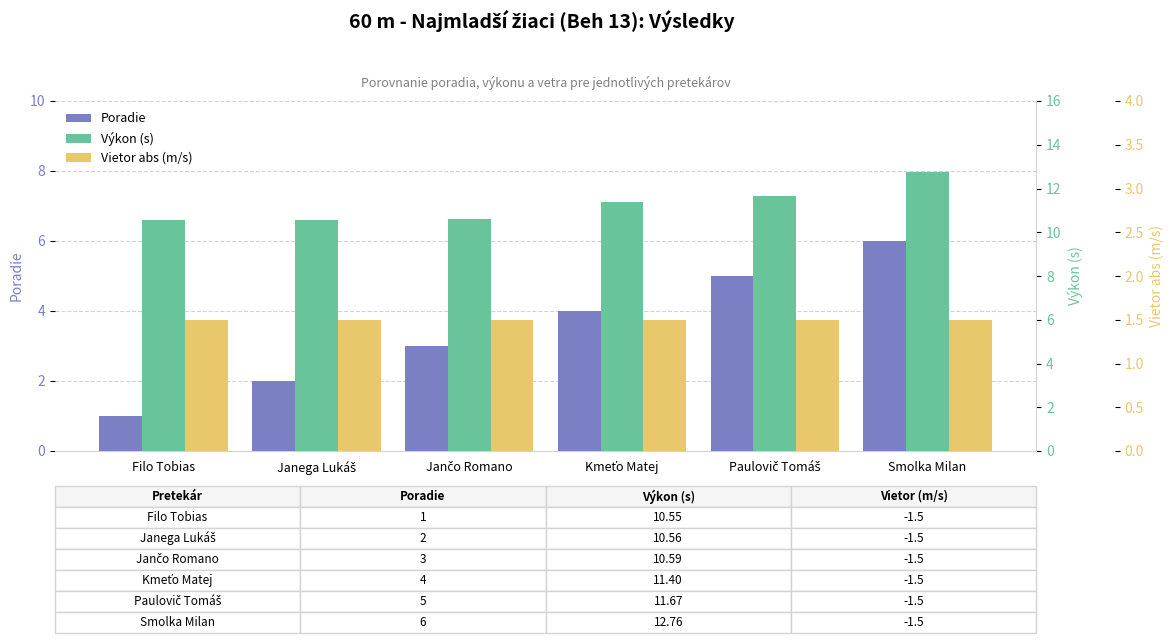

What is the label of the 3rd bar from the right?

Kmeťo Matej